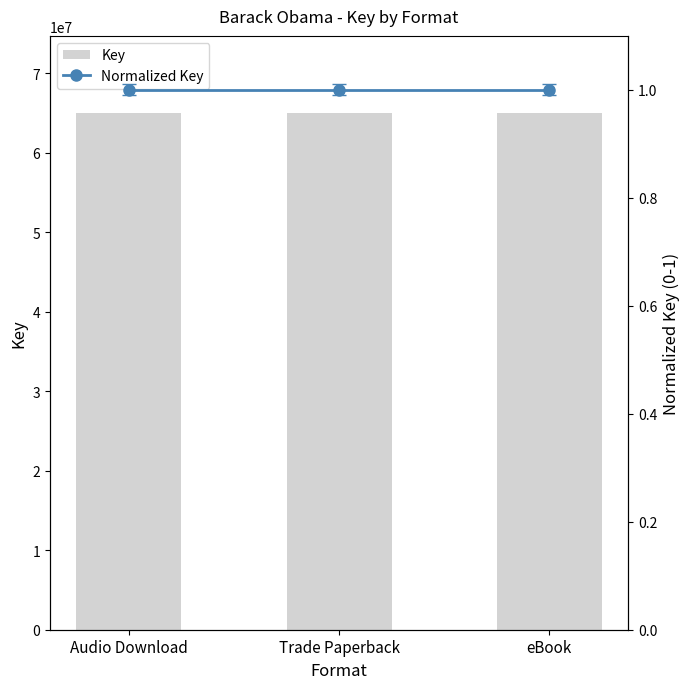

List the series in order of their peak value, highest first.

Key, Normalized Key